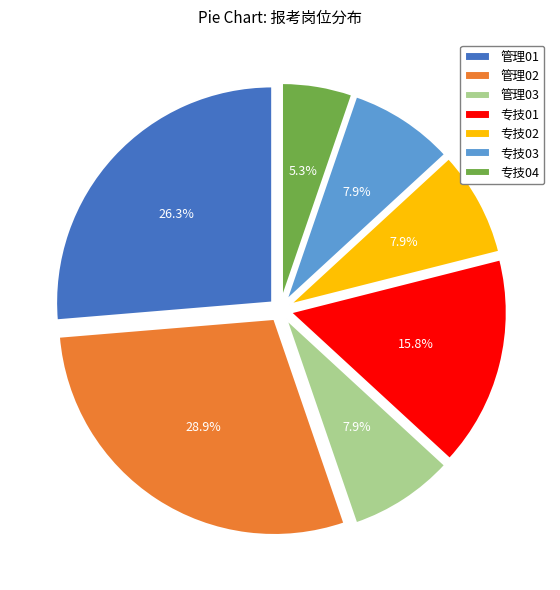

To the nearest percent, what is the difference between the largest and smallest slice percentages?

24%